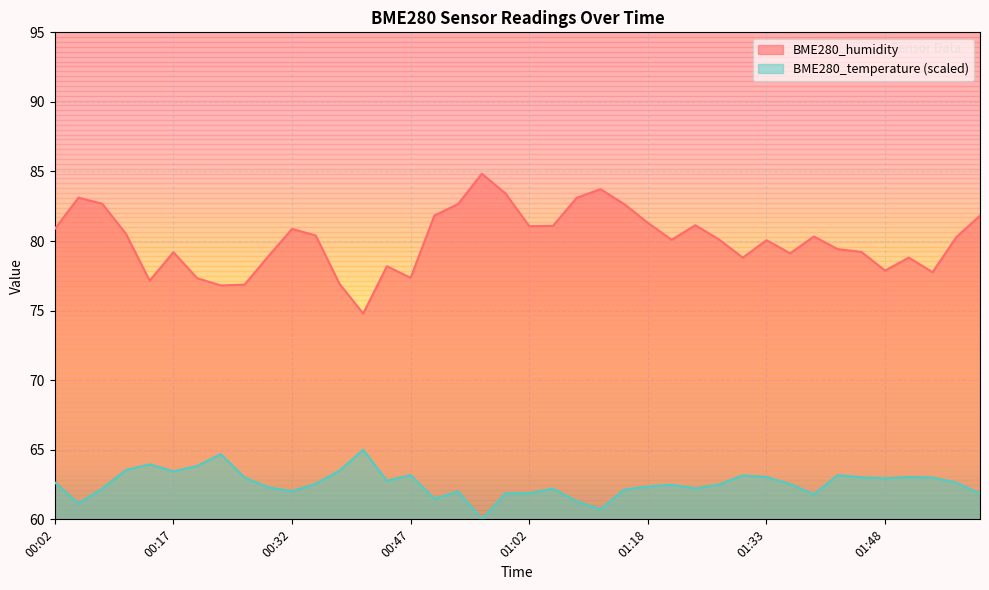

Where is the first local maximum for BME280_humidity?

00:05